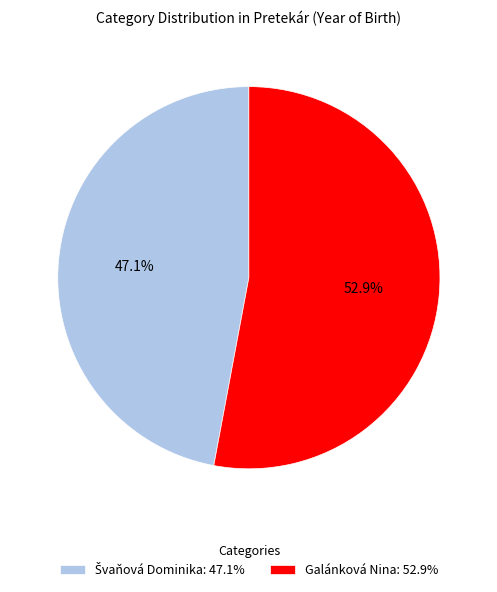

Count the number of slices in the pie.

2